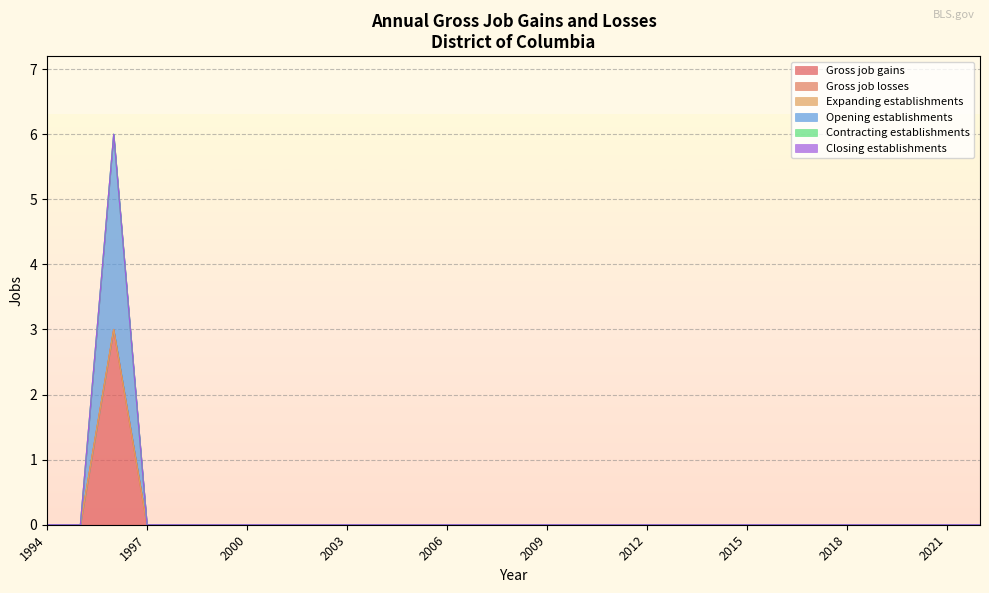

What are all the series names shown in the legend?

Gross job gains, Gross job losses, Expanding establishments, Opening establishments, Contracting establishments, Closing establishments